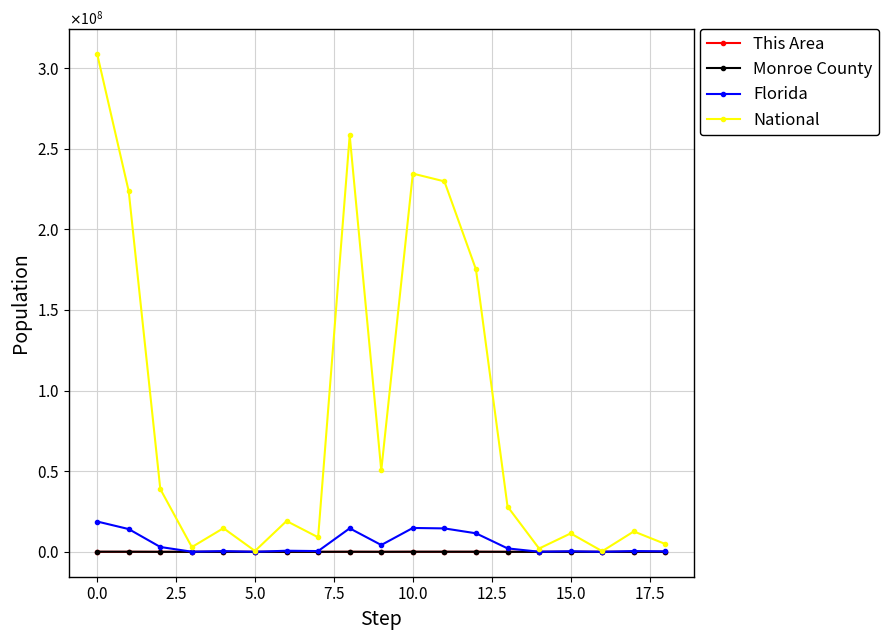

What are all the series names shown in the legend?

This Area, Monroe County, Florida, National